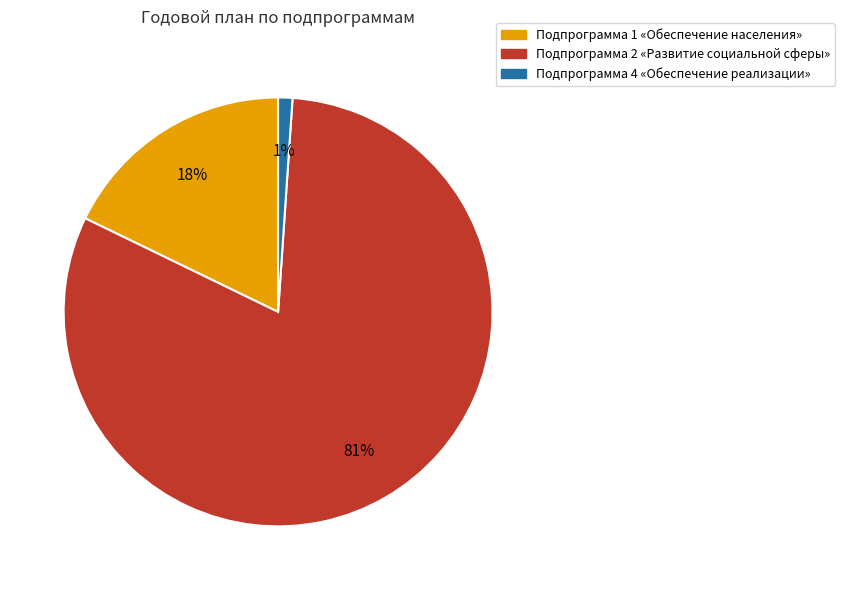

To the nearest percent, what portion does Подпрограмма 2 «Развитие социальной сферы» represent?

81%